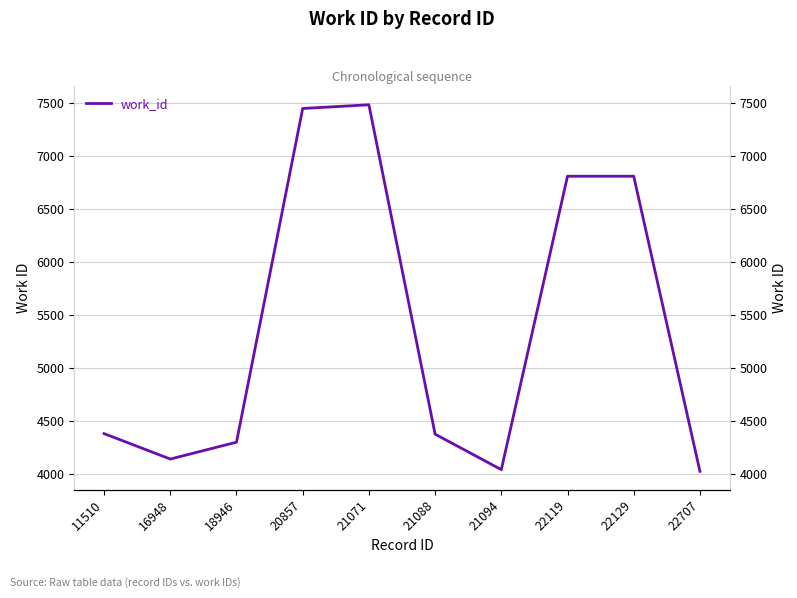

What is the value of the 8th point from the left?

6808